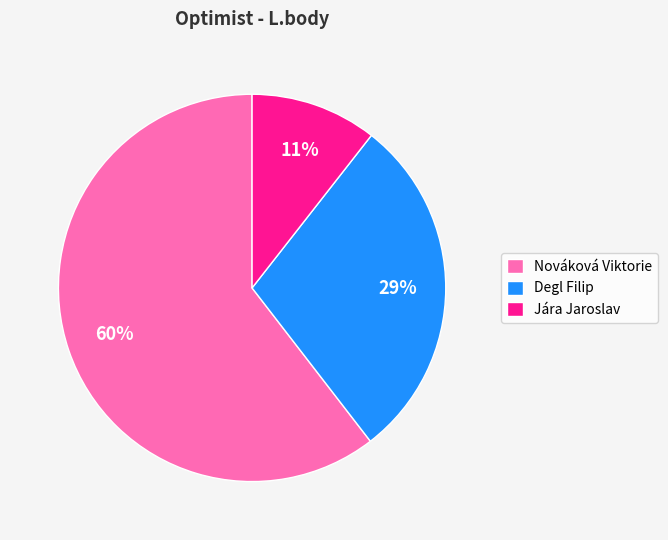

Rank the categories by value from highest to lowest.

Nováková Viktorie, Degl Filip, Jára Jaroslav